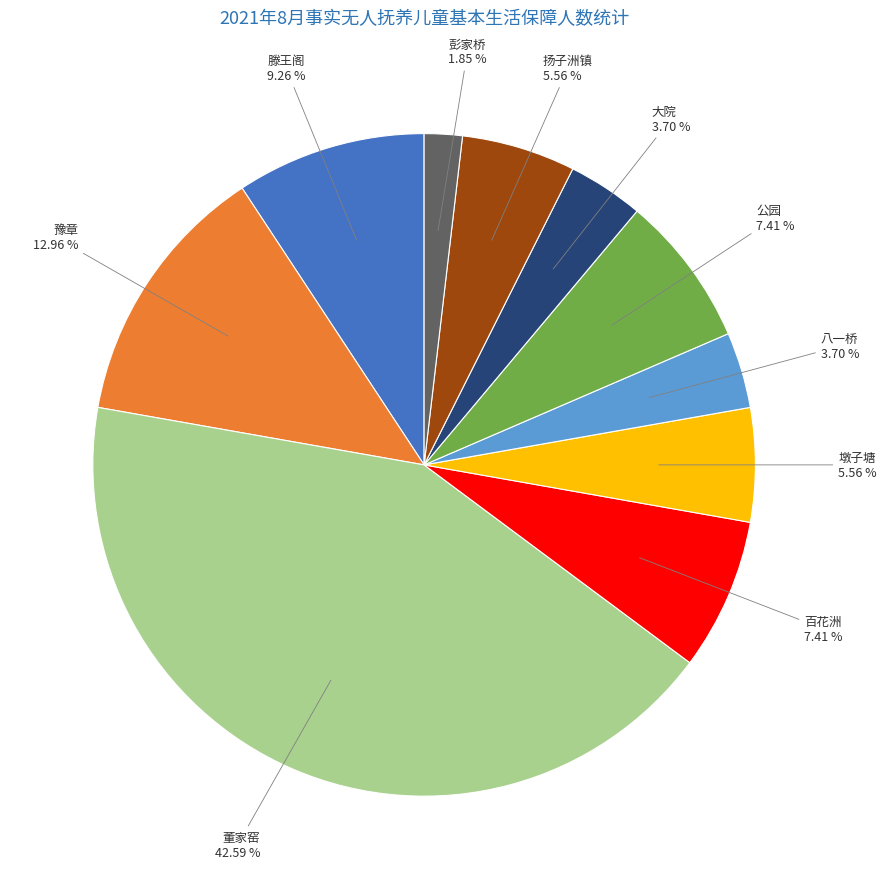

Is there any slice that represents more than half of the pie?

No